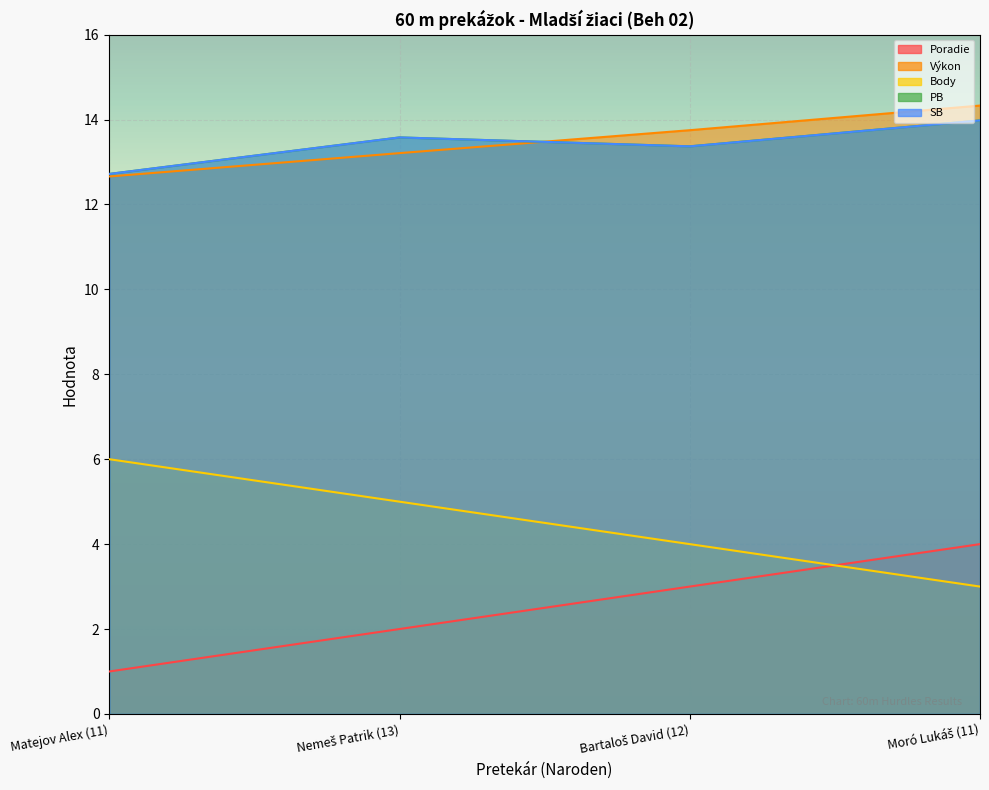

Reading left to right, extract all data points from this chart.

Poradie: 1.0	2.0	3.0	4.0
Výkon: 12.7	13.2	13.8	14.3
Body: 6.0	5.0	4.0	3.0
PB: 12.7	13.6	13.4	14.0
SB: 12.7	13.6	13.4	14.0